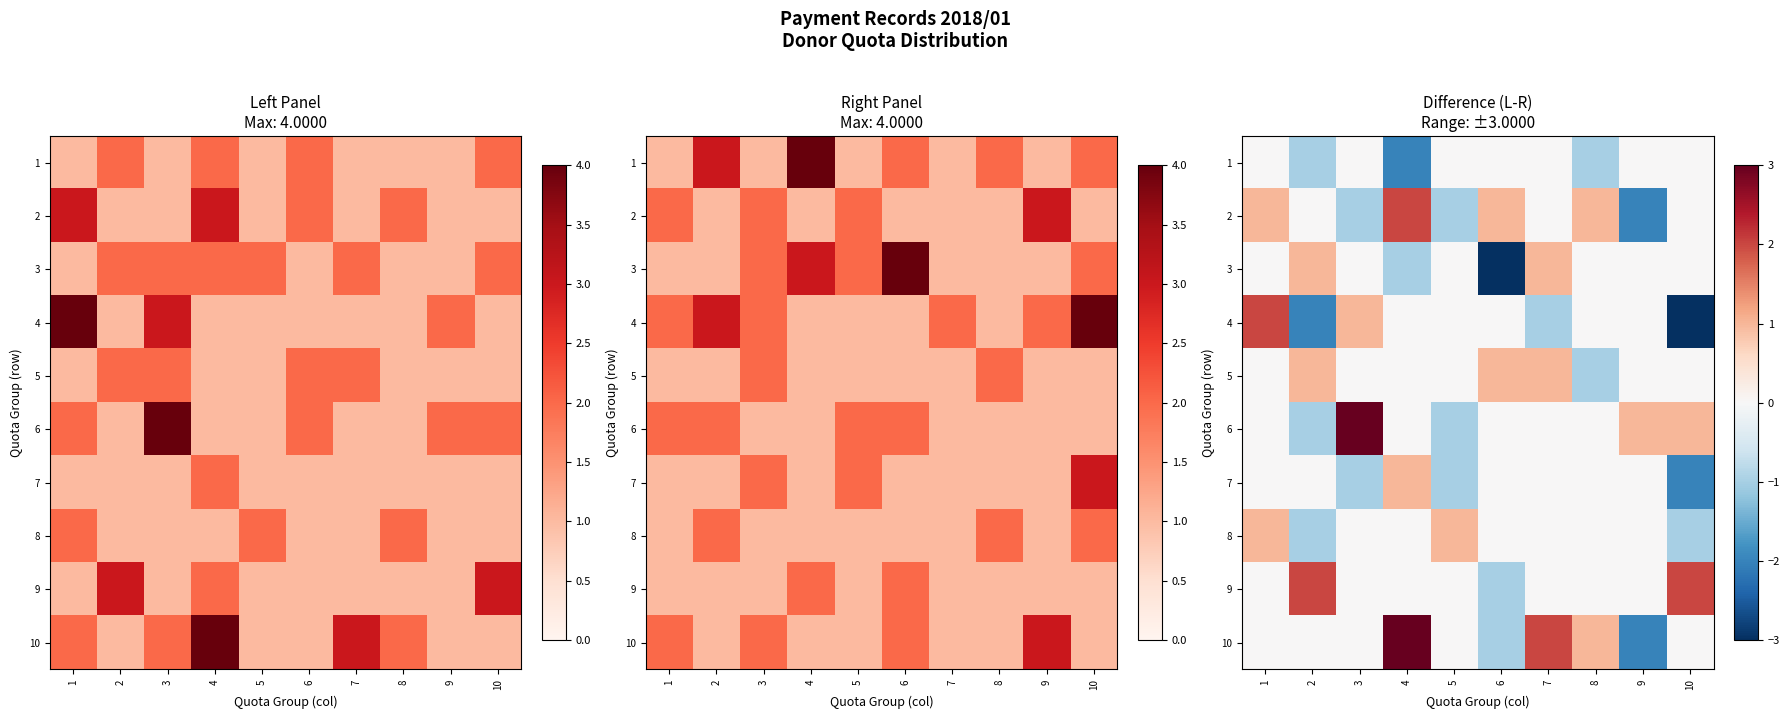

Rank the series at 2 from lowest to highest value.

4, 1, 6, 8, 2, 7, 10, 3, 5, 9